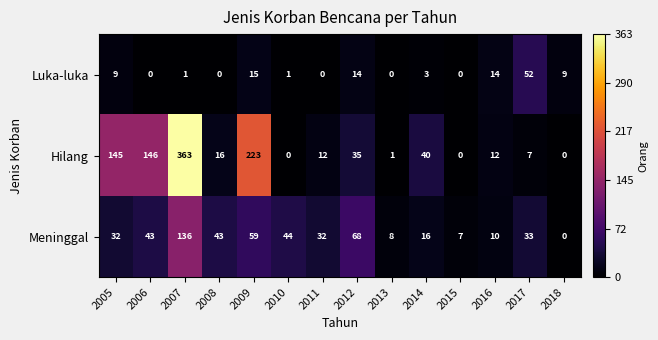

What is the difference between the Meninggal values at 2012 and 2006?

25